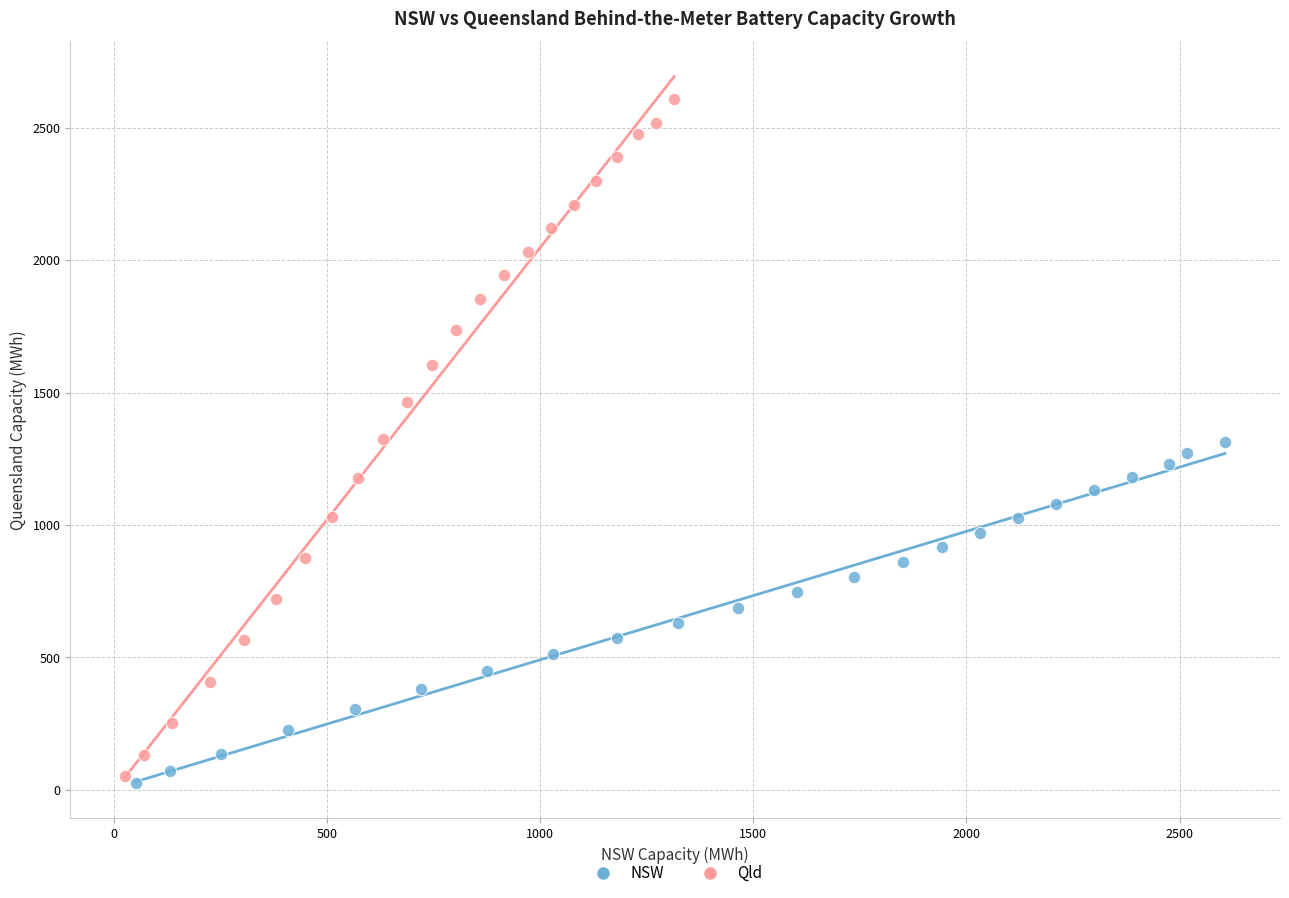

Which series has the widest spread of Y values?

Qld